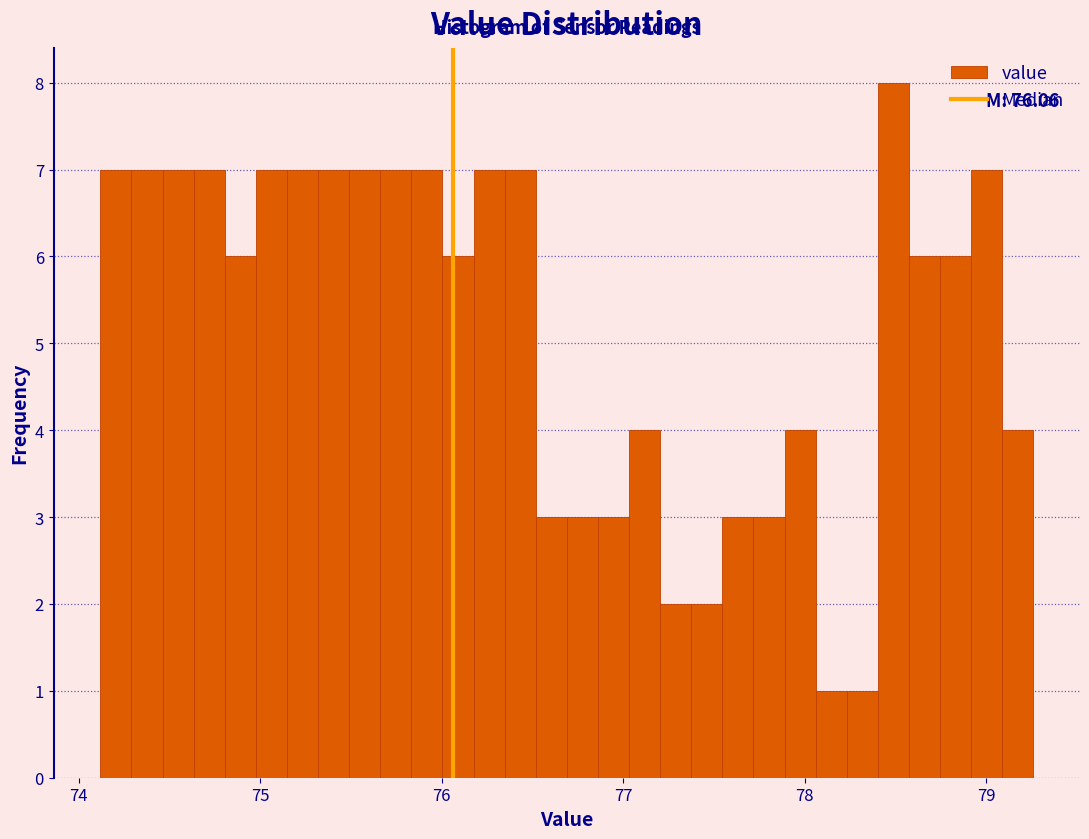

Read against the x-axis, roughly where is the centre of the tallest bar?

78.5